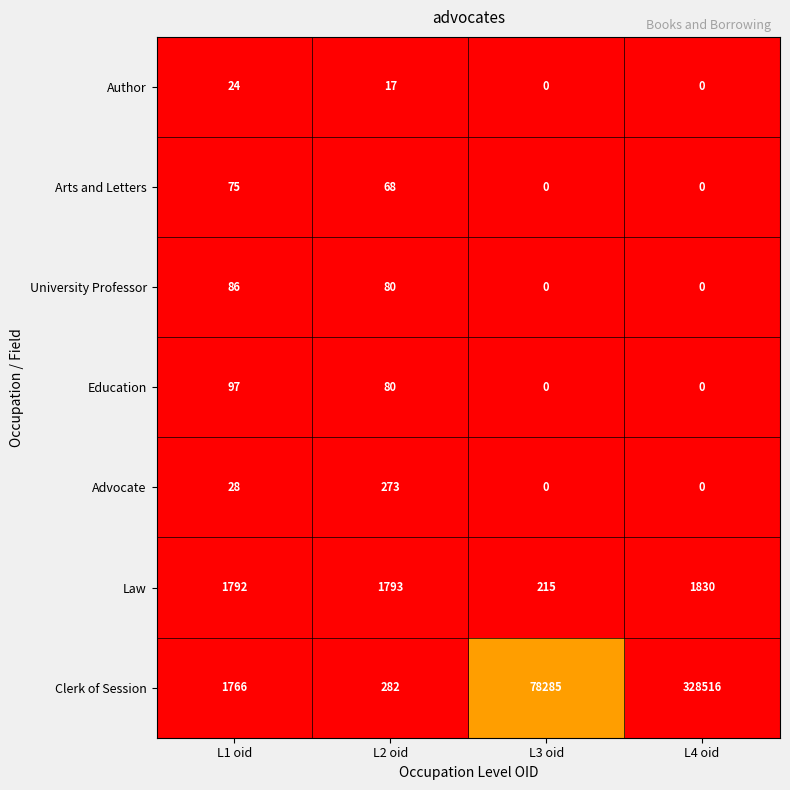

Which series has the widest spread of values?

Clerk of Session